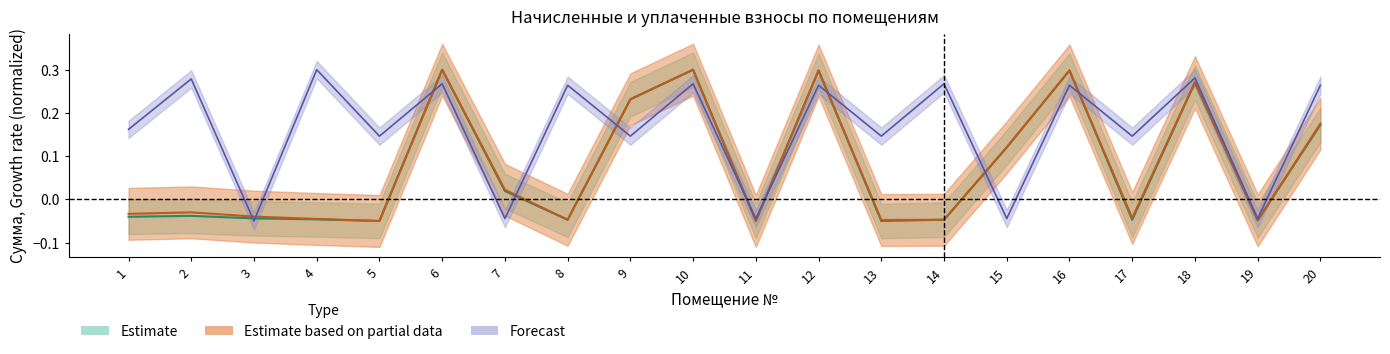

What is the difference between the maximum and minimum values in the начислено (col_3) series?

0.3